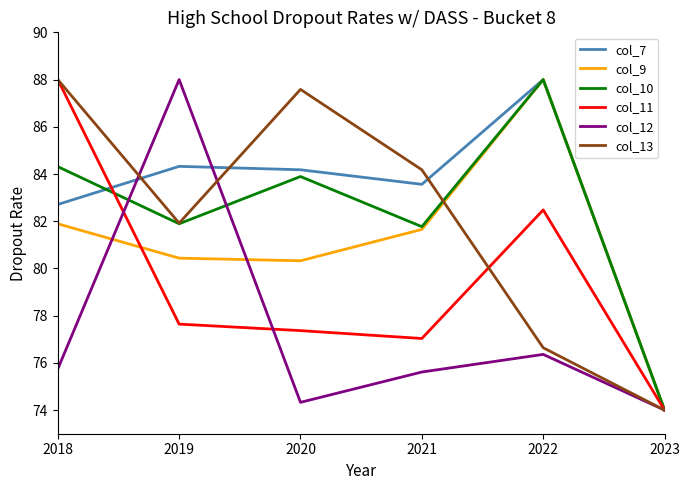

Where does the col_12 series first go above 75?

2018